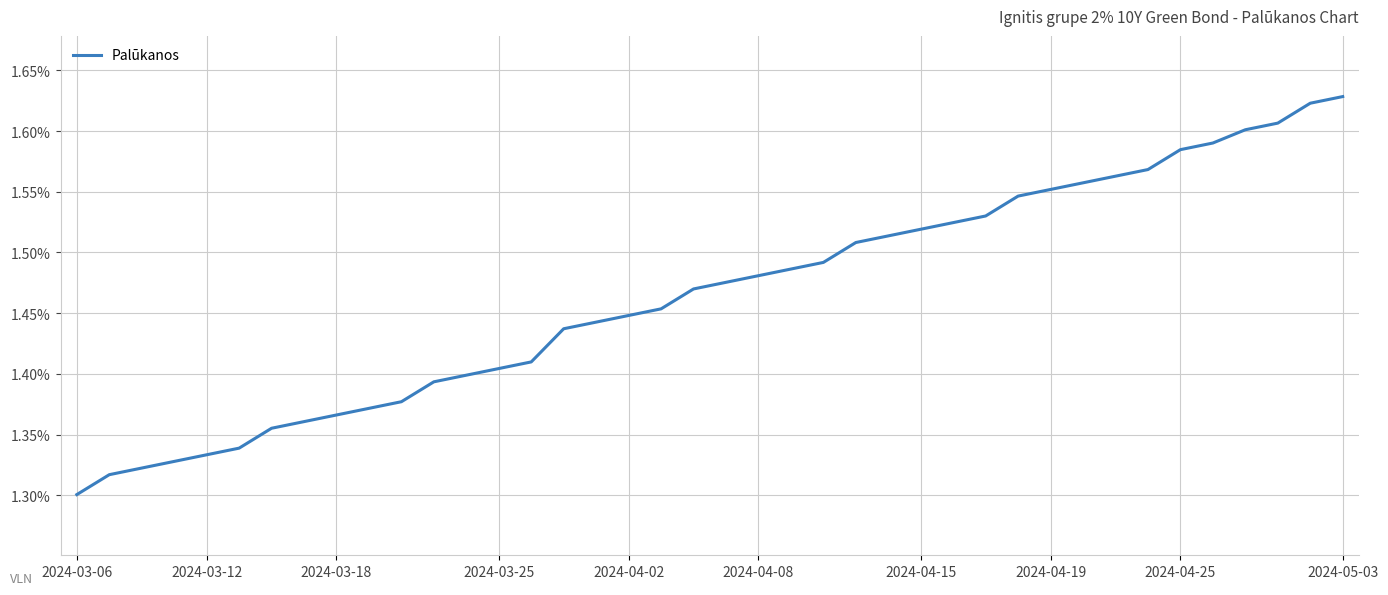

What is the difference between the maximum and minimum values?

0.3